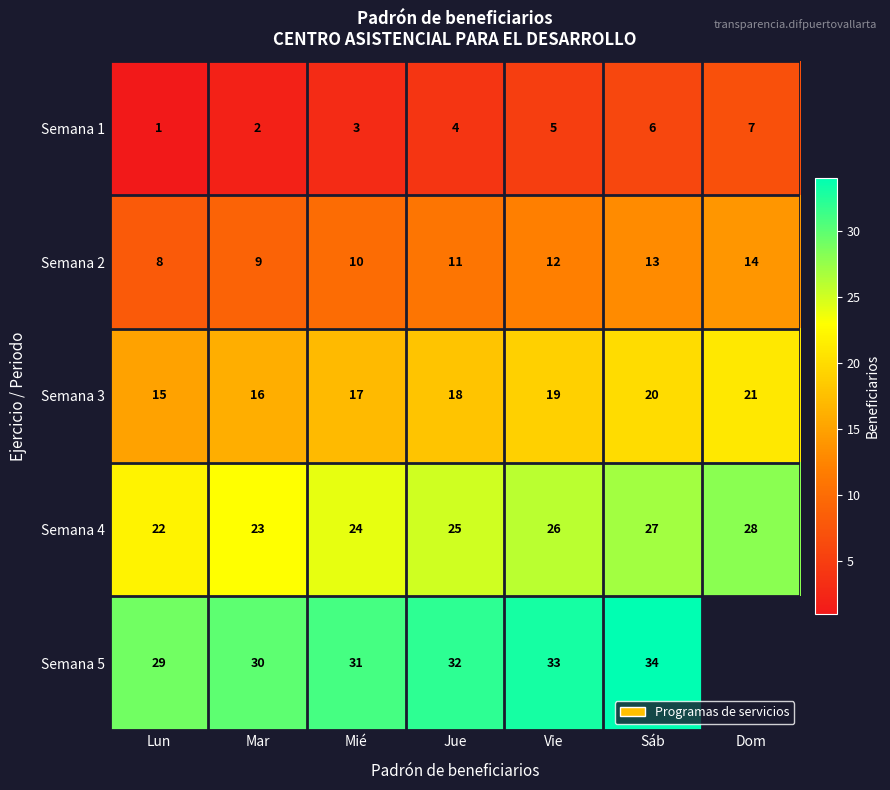

What is the total value across all series at Mar?

80